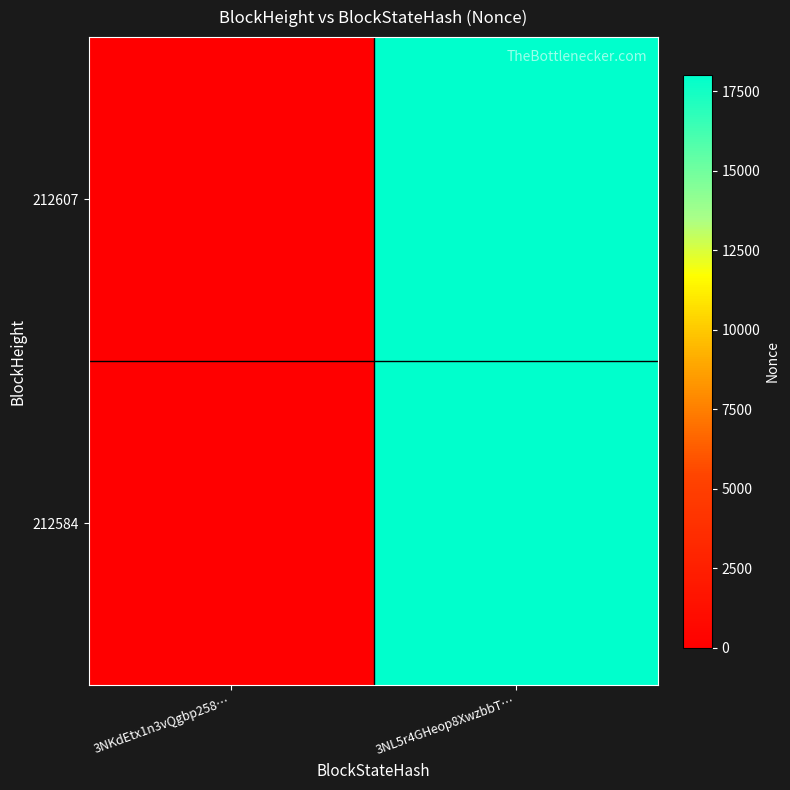

Reading left to right, list all the values displayed in this chart.

212607: 3NKdEtx1n3vQgbp258…=0	3NL5r4GHeop8XwzbbT…=18026
212584: 3NKdEtx1n3vQgbp258…=0	3NL5r4GHeop8XwzbbT…=18026